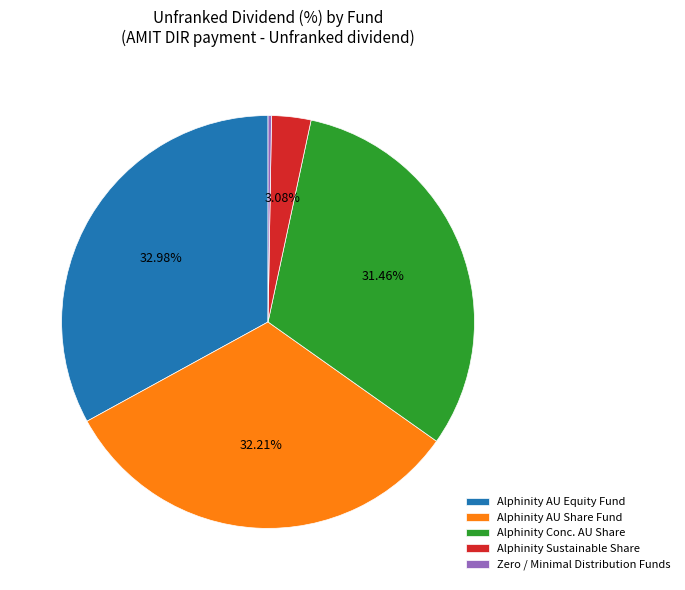

What is the ratio of the value at Alphinity Conc. AU Share to the value at Alphinity AU Equity Fund?

1.0